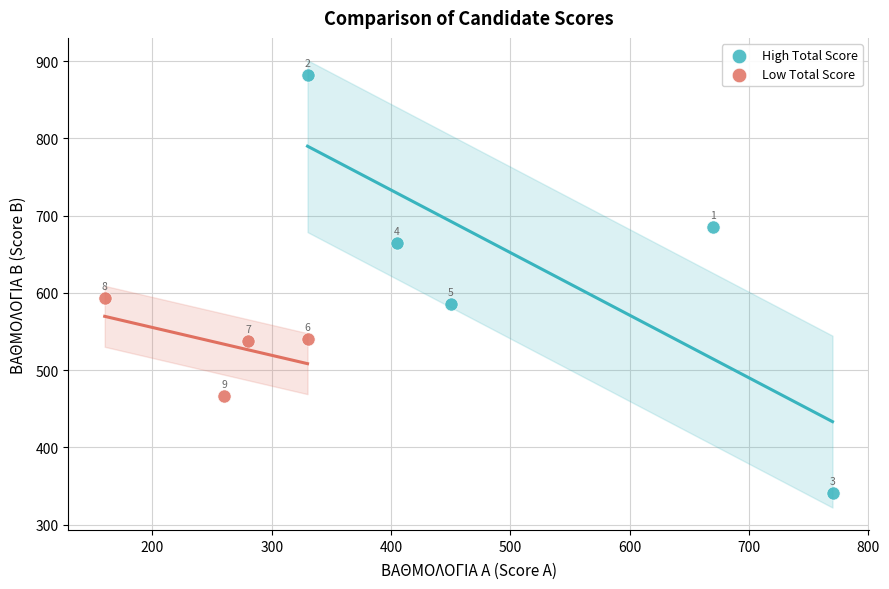

Which series reaches the maximum Y coordinate?

High Total Score